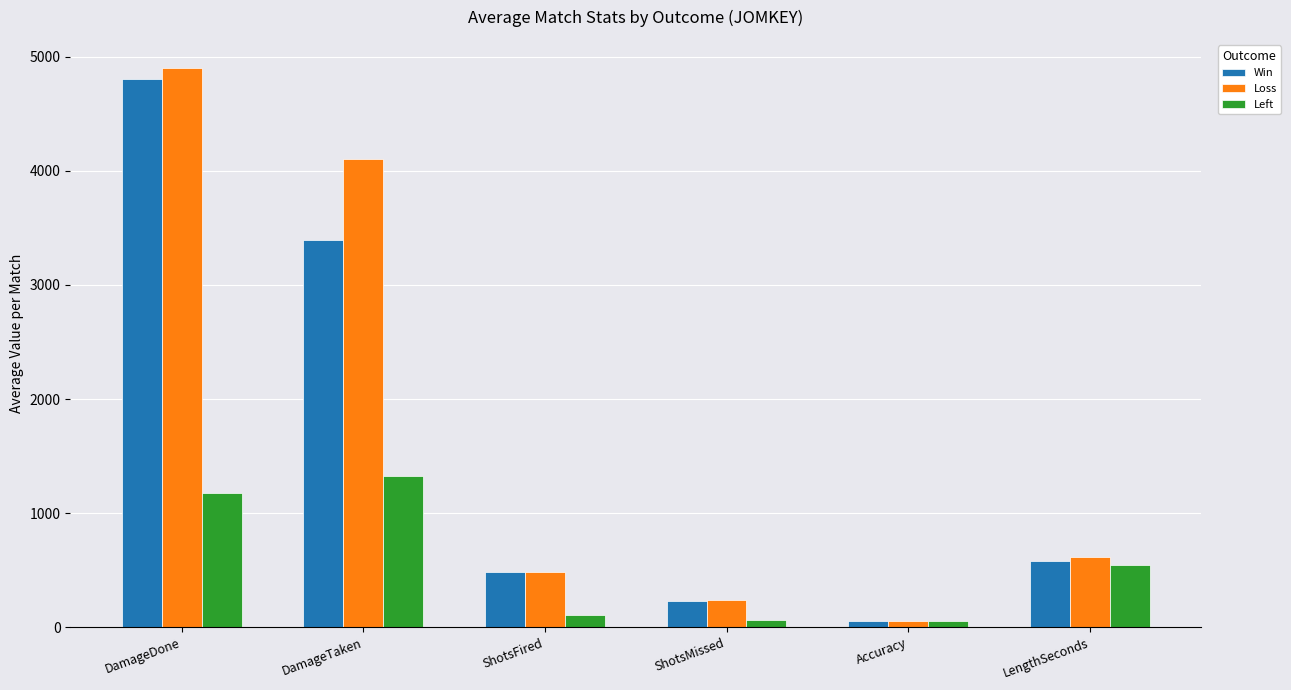

What is the sum of the Left values at DamageTaken and LengthSeconds?

1878.0